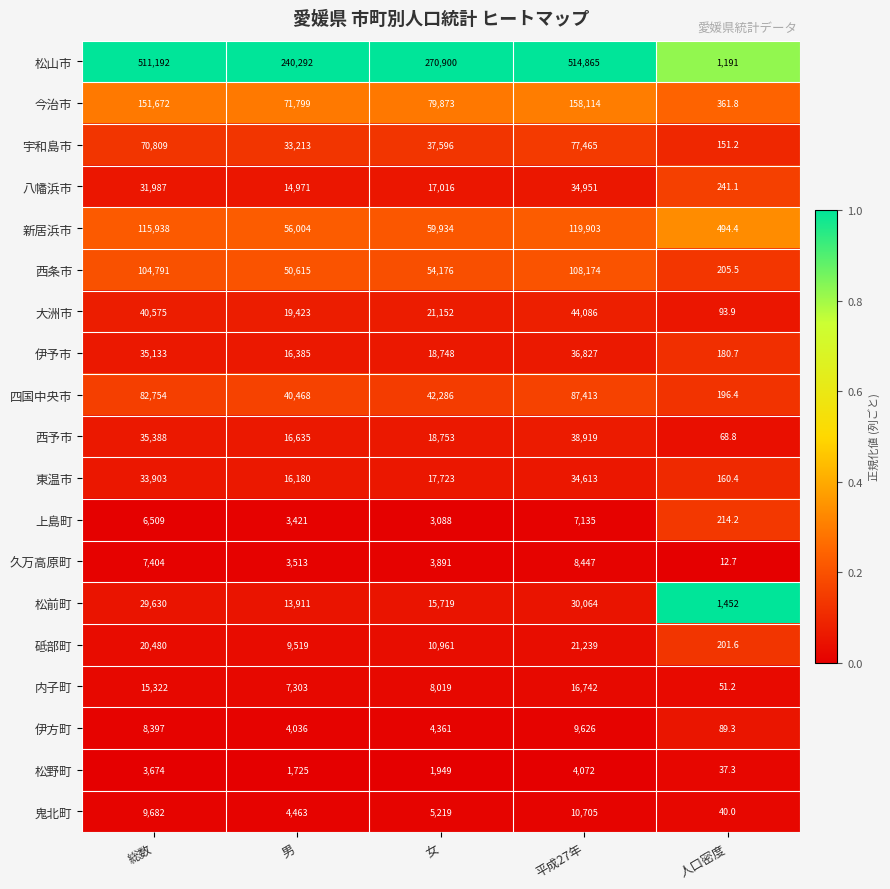

The value of 新居浜市 at 平成27年 is 119903.0. True or false?

True